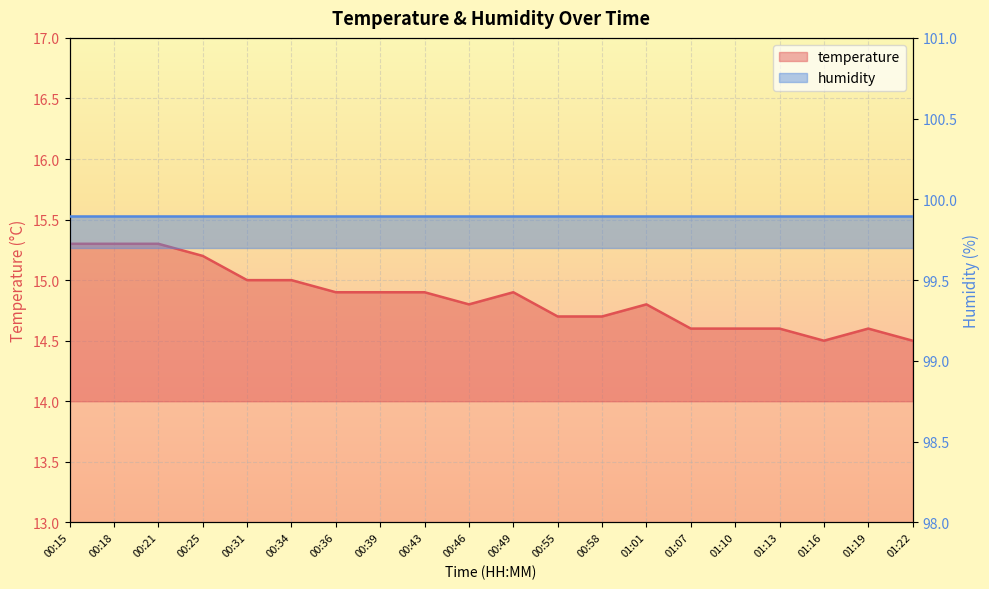

Where is the first local maximum?

00:49